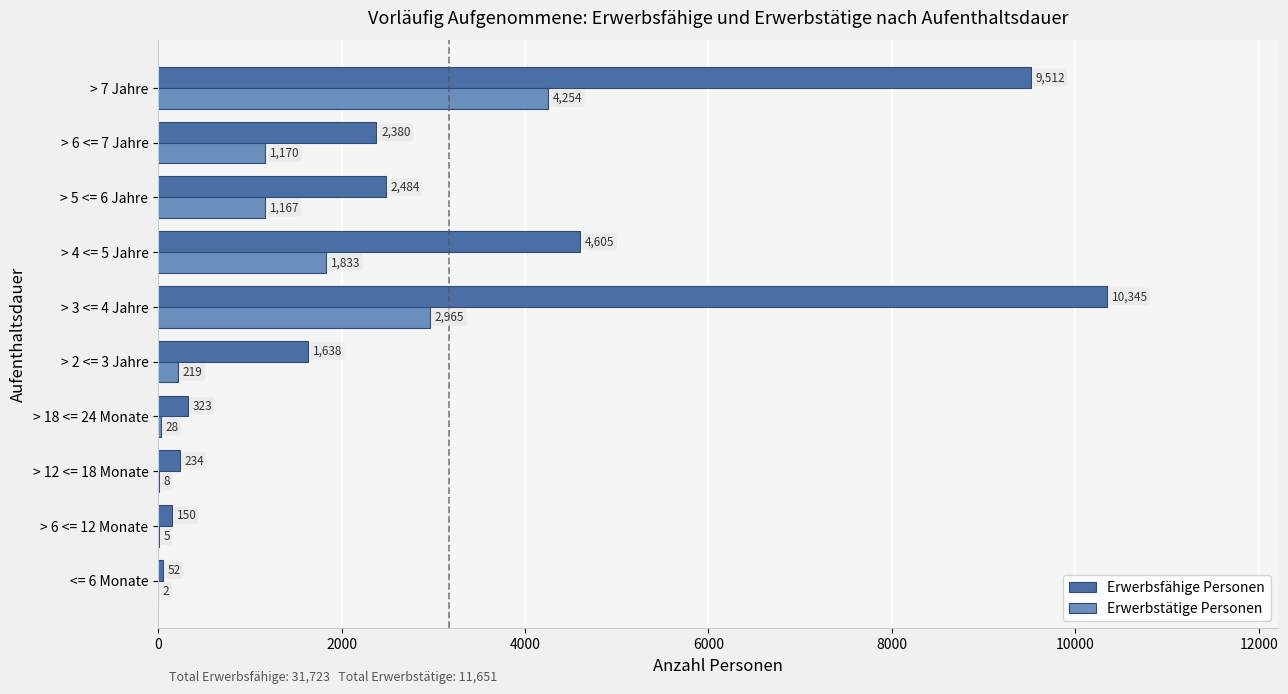

Is it true that Erwerbsfähige Personen equals 2484 at > 5 <= 6 Jahre?

True